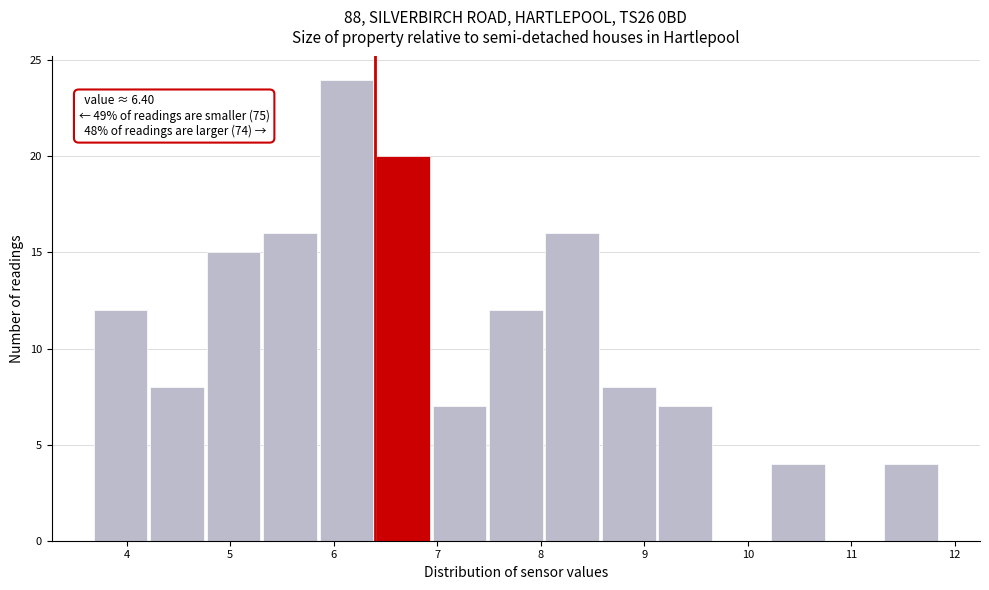

Over which range of the x-axis is the bar tallest?

5.9 to 6.4